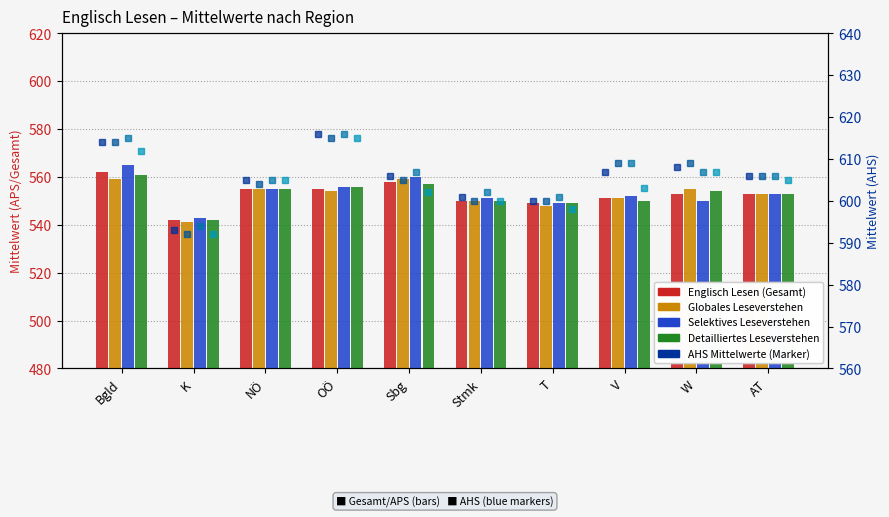

Reading left to right, transcribe all the data shown in this chart.

Englisch Lesen (Gesamt): Bgld=562	K=542	NÖ=555	OÖ=555	Sbg=558	Stmk=550	T=549	V=551	W=553	AT=553
Globales Leseverstehen: Bgld=559	K=541	NÖ=555	OÖ=554	Sbg=559	Stmk=550	T=548	V=551	W=555	AT=553
Selektives Leseverstehen: Bgld=565	K=543	NÖ=555	OÖ=556	Sbg=560	Stmk=551	T=549	V=552	W=550	AT=553
Detailliertes Leseverstehen: Bgld=561	K=542	NÖ=555	OÖ=556	Sbg=557	Stmk=550	T=549	V=550	W=554	AT=553